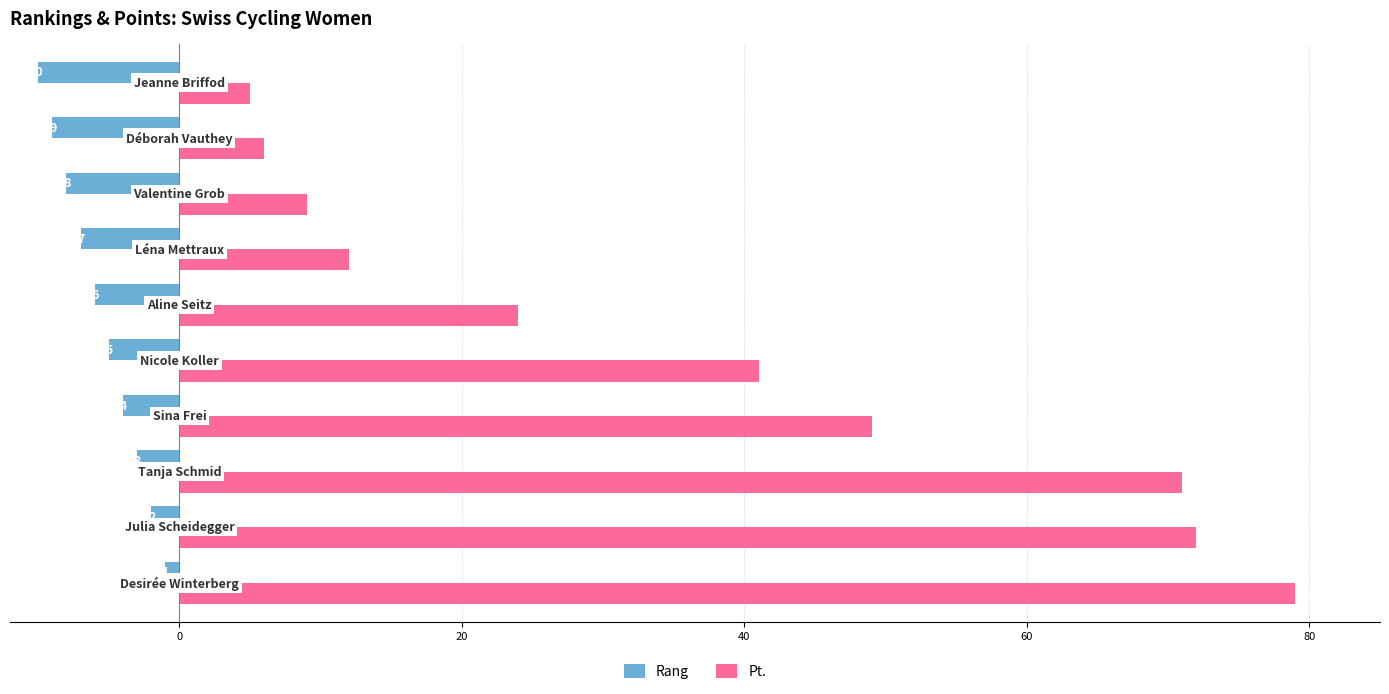

Which series has the largest range (max minus min)?

Pt.